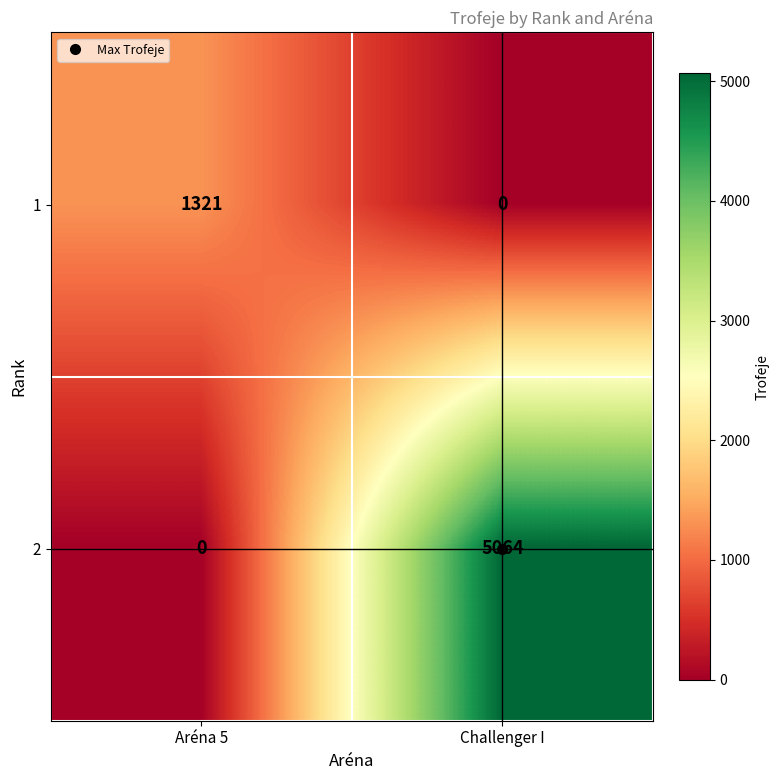

What is the spread (max minus min) of values at Aréna 5?

1321